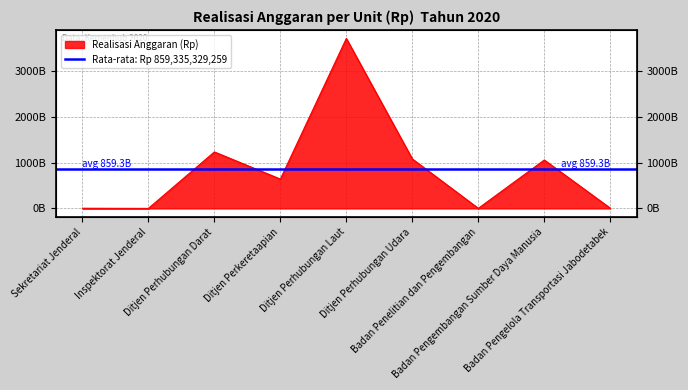

What is the difference between the maximum and minimum values?

3710720913016